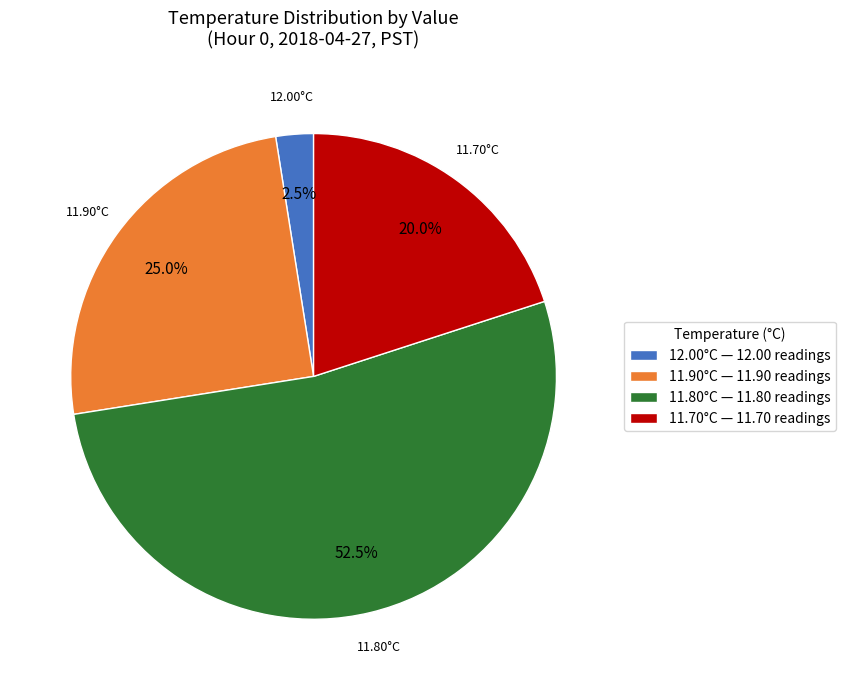

How many slices are in this pie chart?

4